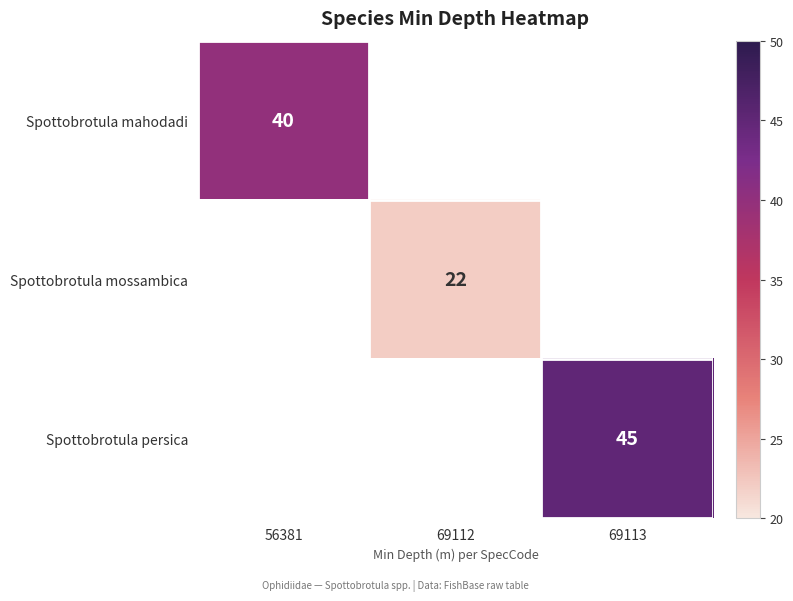

The Spottobrotula mossambica series shows 36 at 69112. True or false?

False